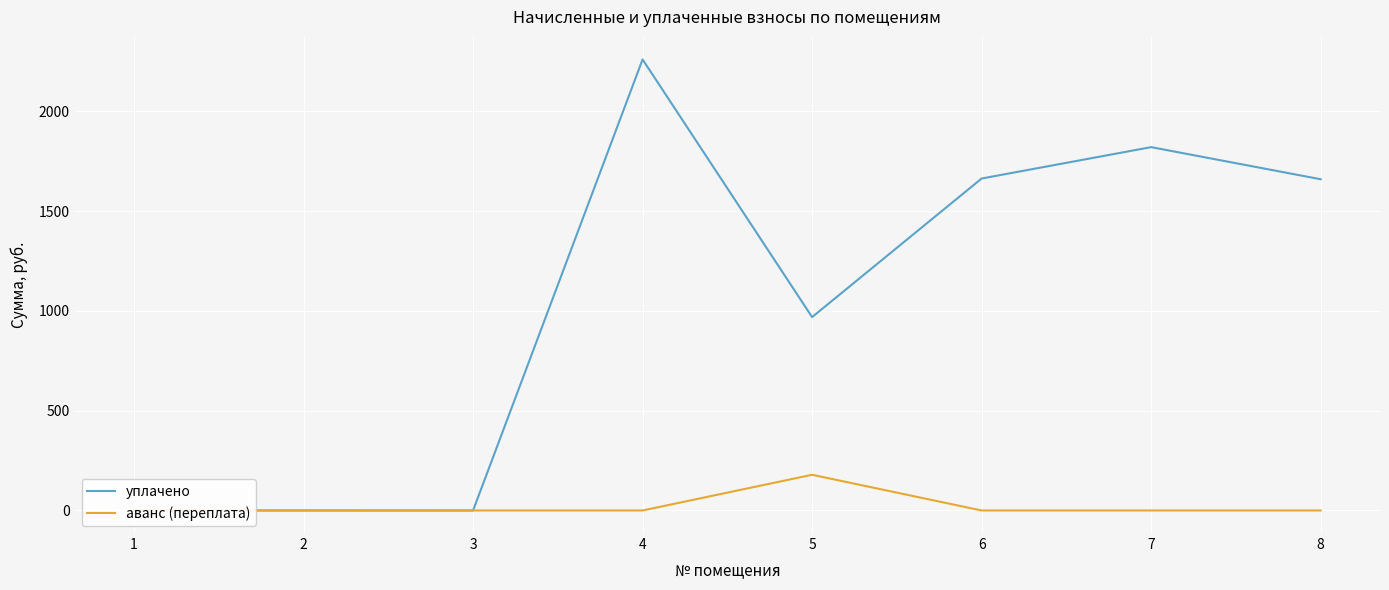

List the series in order of their peak value, lowest first.

аванс (переплата), уплачено